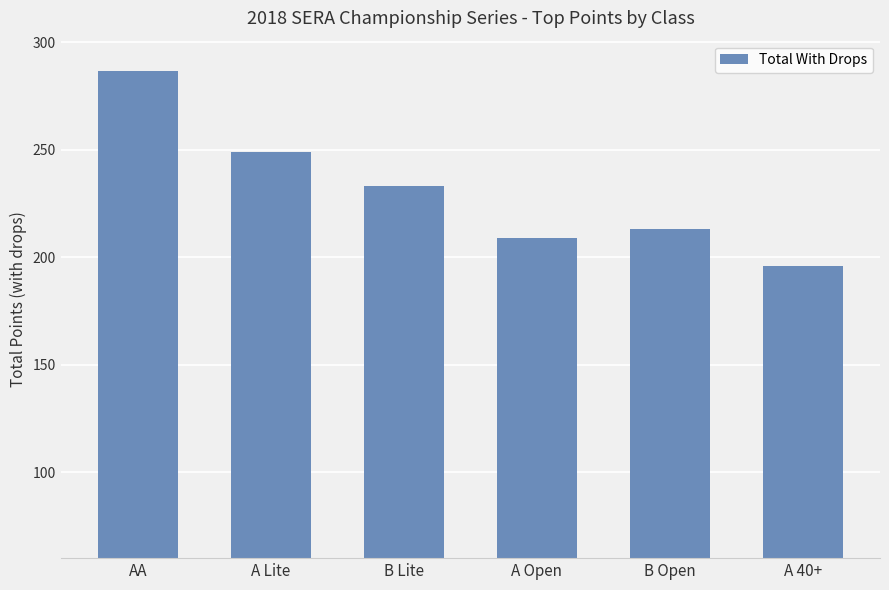

What is the value of the 4th bar from the left?

209.0